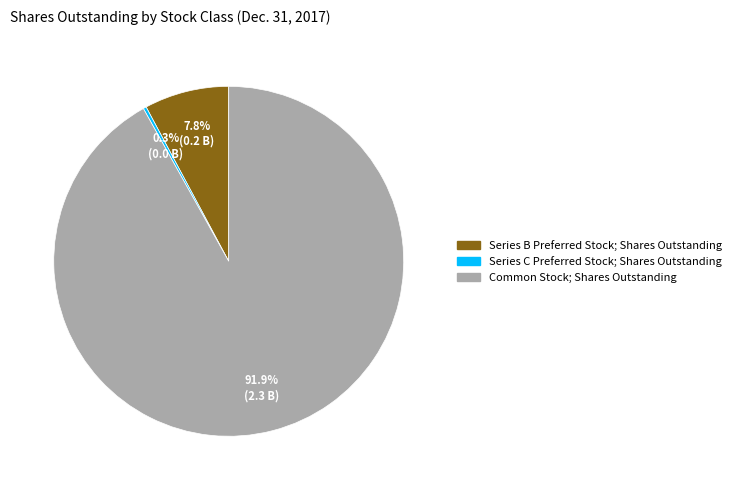

Is it true that Series C Preferred Stock; Shares Outstanding is 0% of the pie?

True